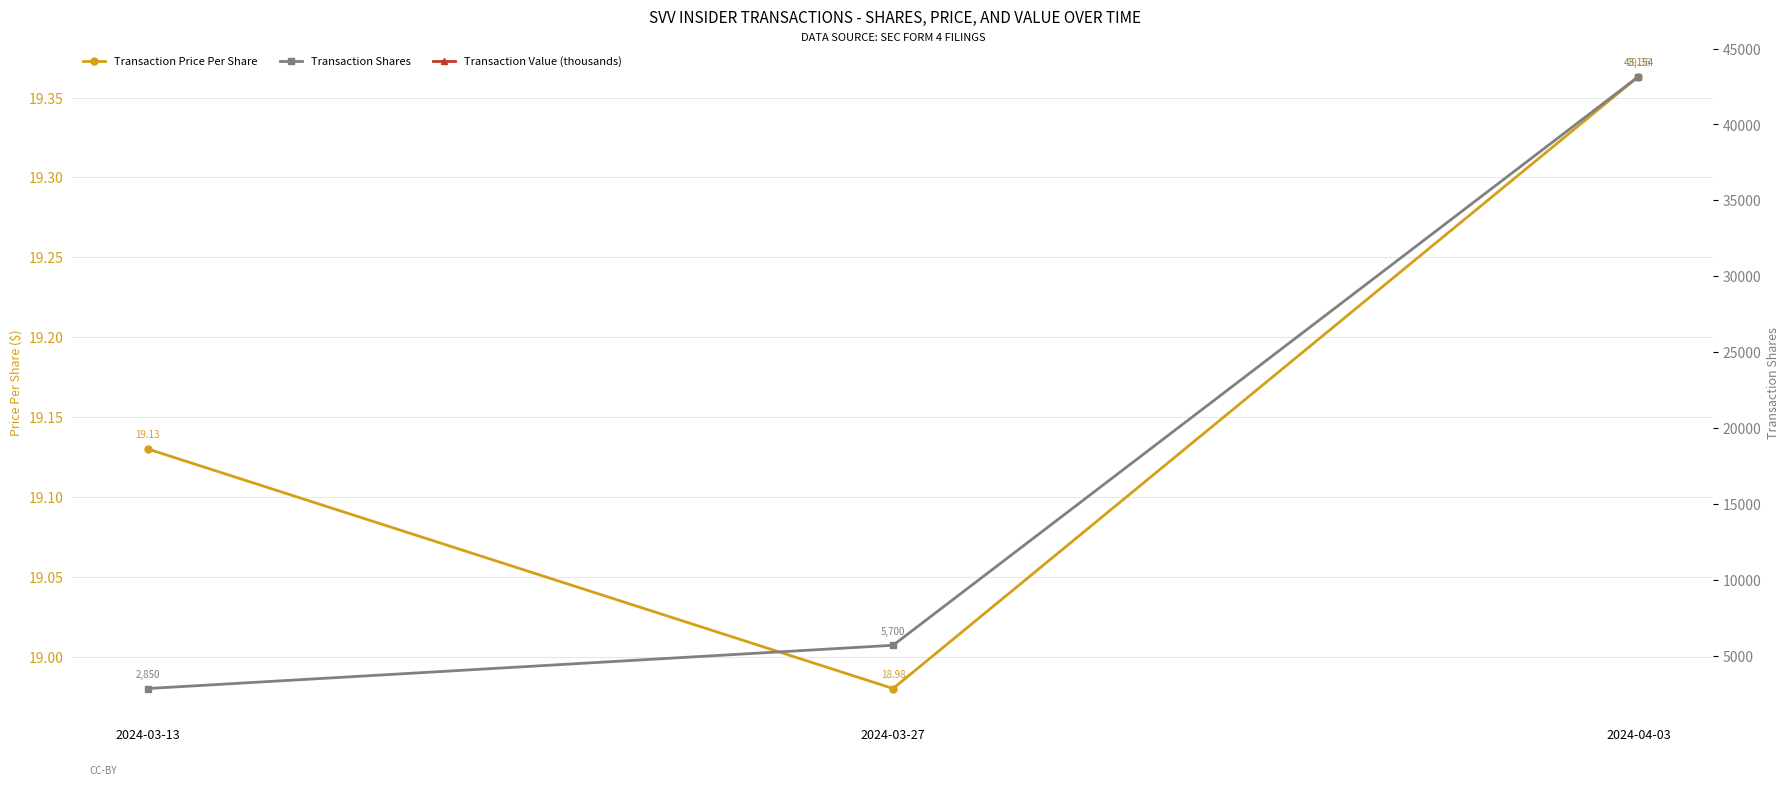

What is the average value of the Transaction Price Per Share series?

19.2